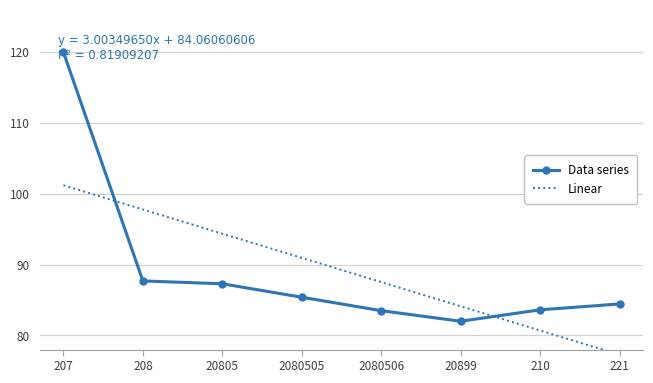

Count the number of categories in the chart.

8